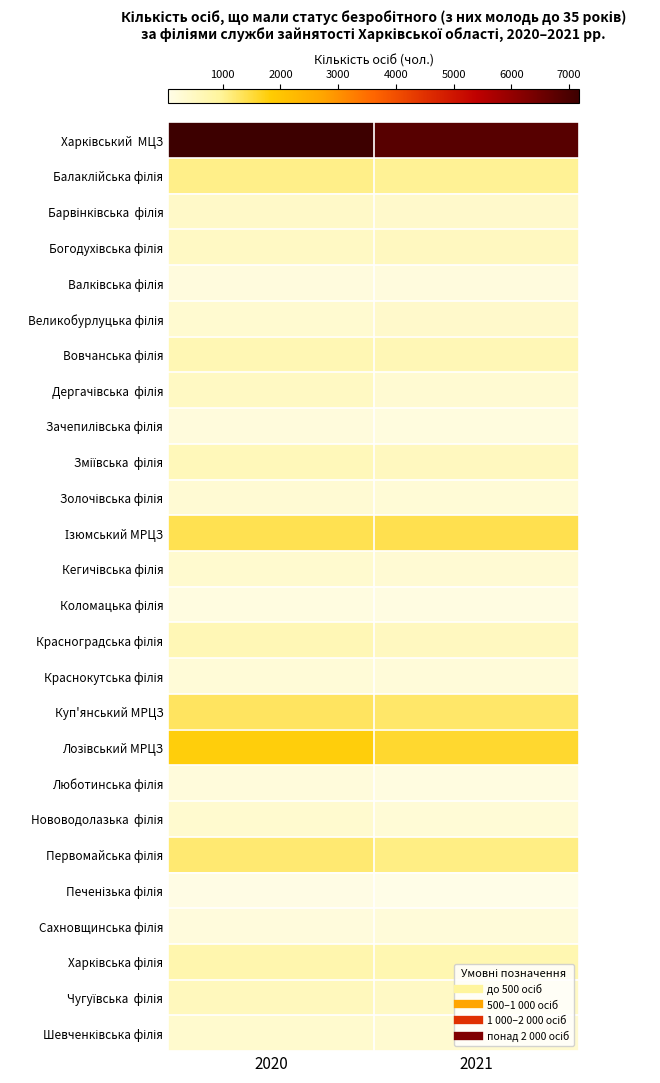

Between 2020 and 2021, which is larger?

2020